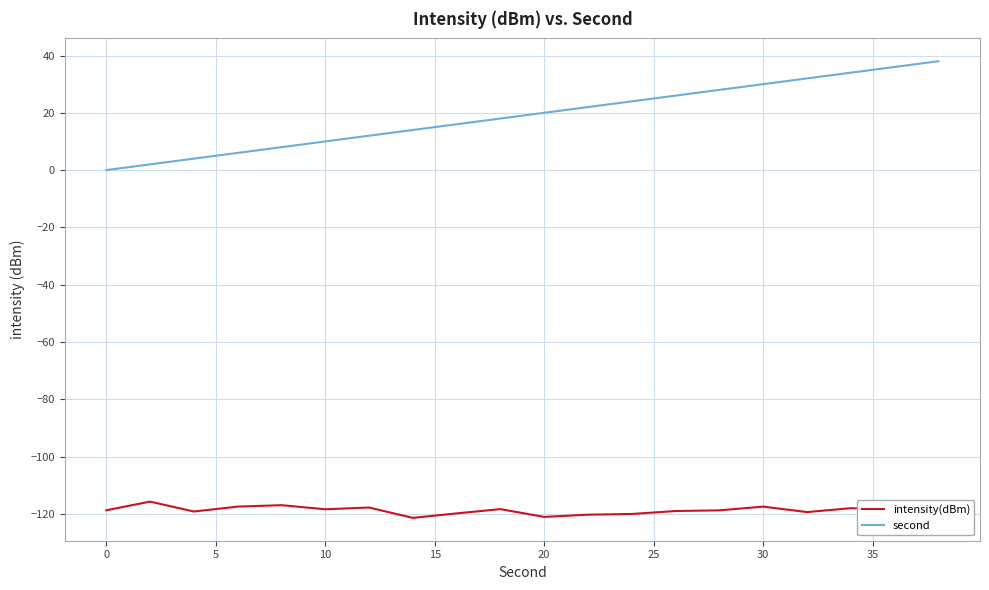

Which series has the widest spread of values?

second